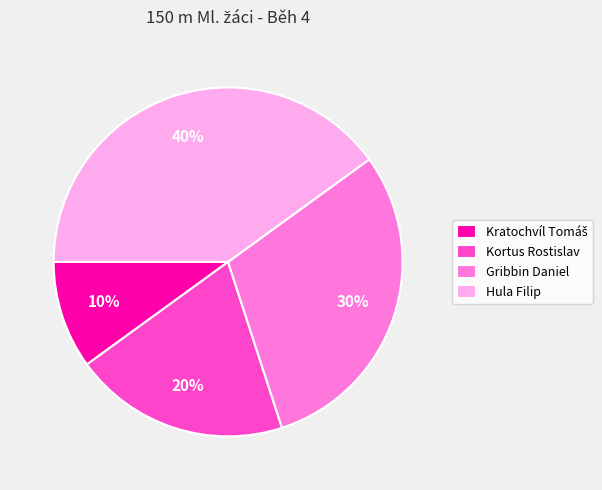

To the nearest percent, what is the average slice percentage?

25%